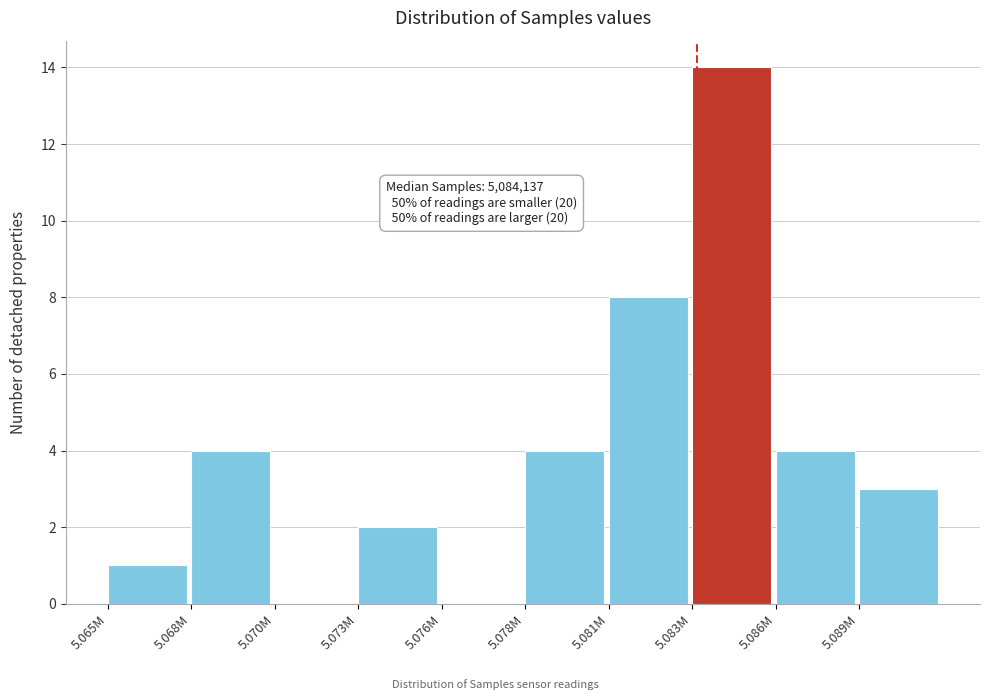

Reading left to right, what are all the values shown in this chart?

5.065M=1	5.068M=4	5.070M=0	5.073M=2	5.076M=0	5.078M=4	5.081M=8	5.083M=14	5.086M=4	5.089M=3